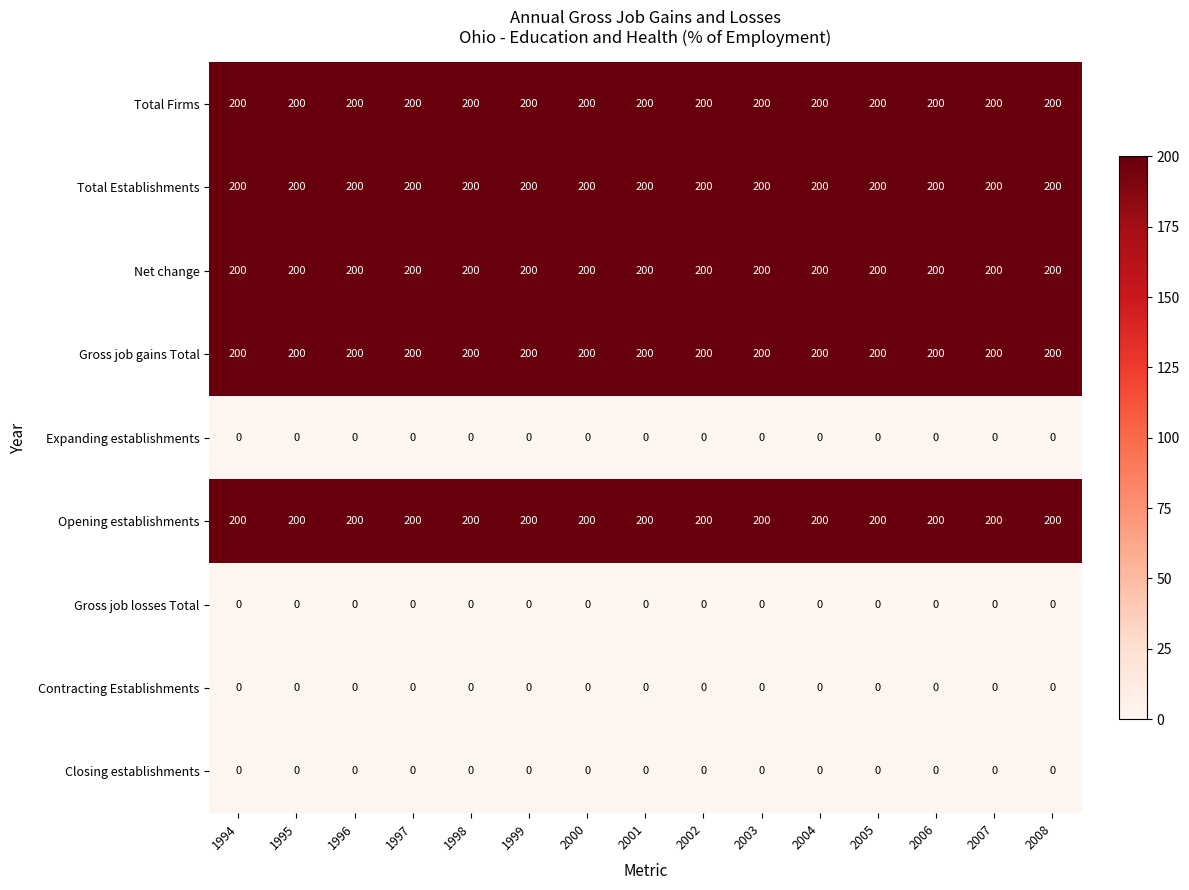

At how many categories does at least one series exceed 160?

15